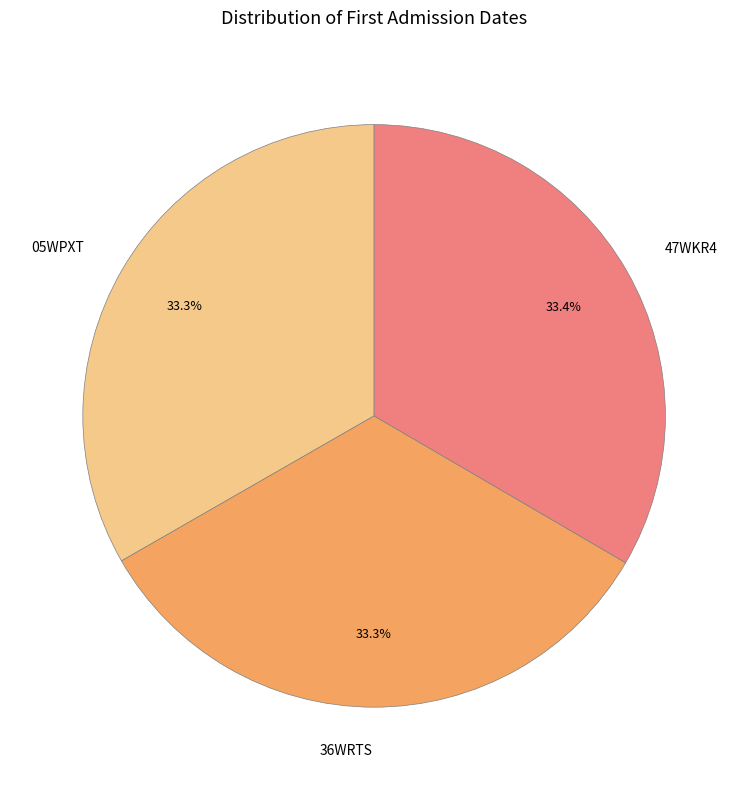

What percentage is NOT represented by 47WKR4?

66.6%